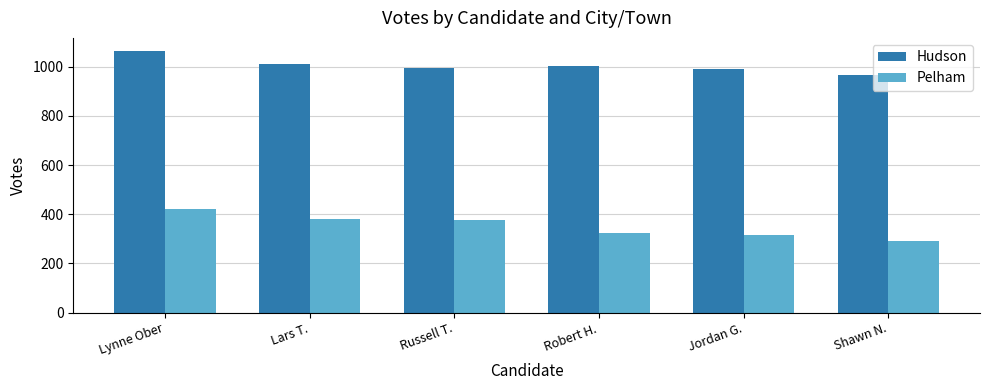

List the series in order of their overall mean, lowest first.

Pelham, Hudson